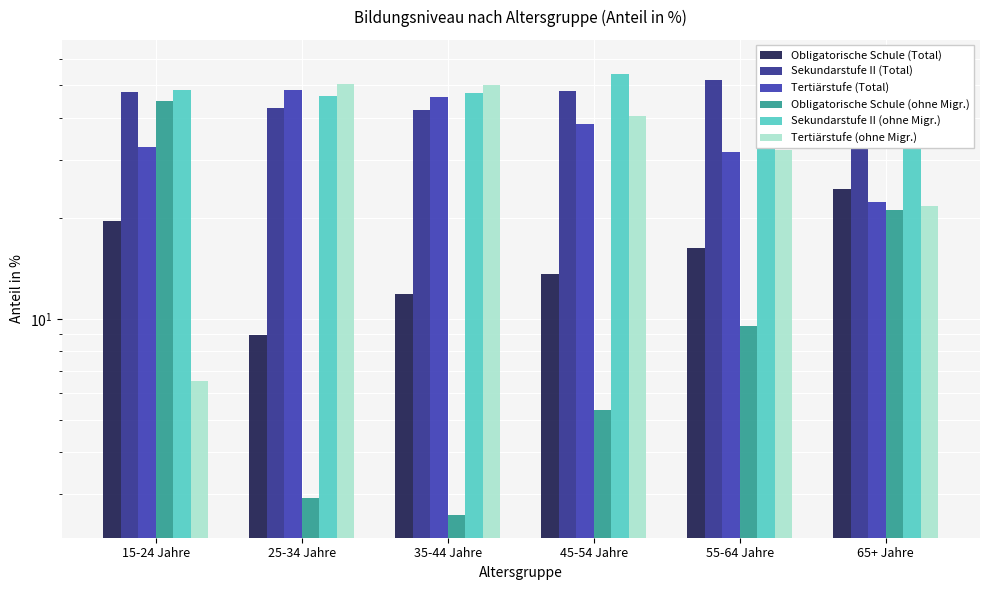

Is it true that Sekundarstufe II (Total) equals 16.6 at 25-34 Jahre?

False